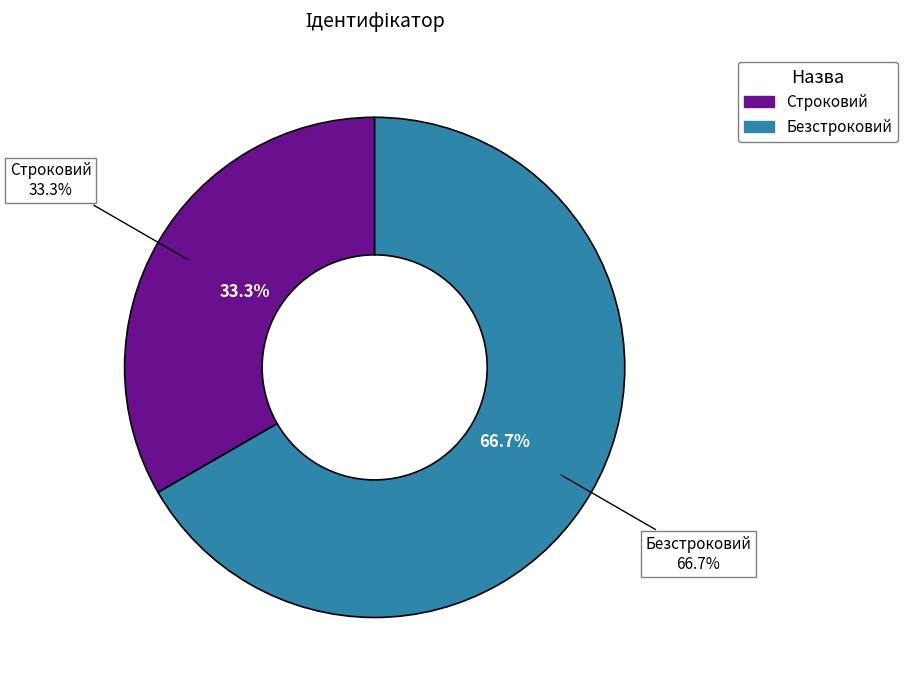

How many slices are in this pie chart?

2